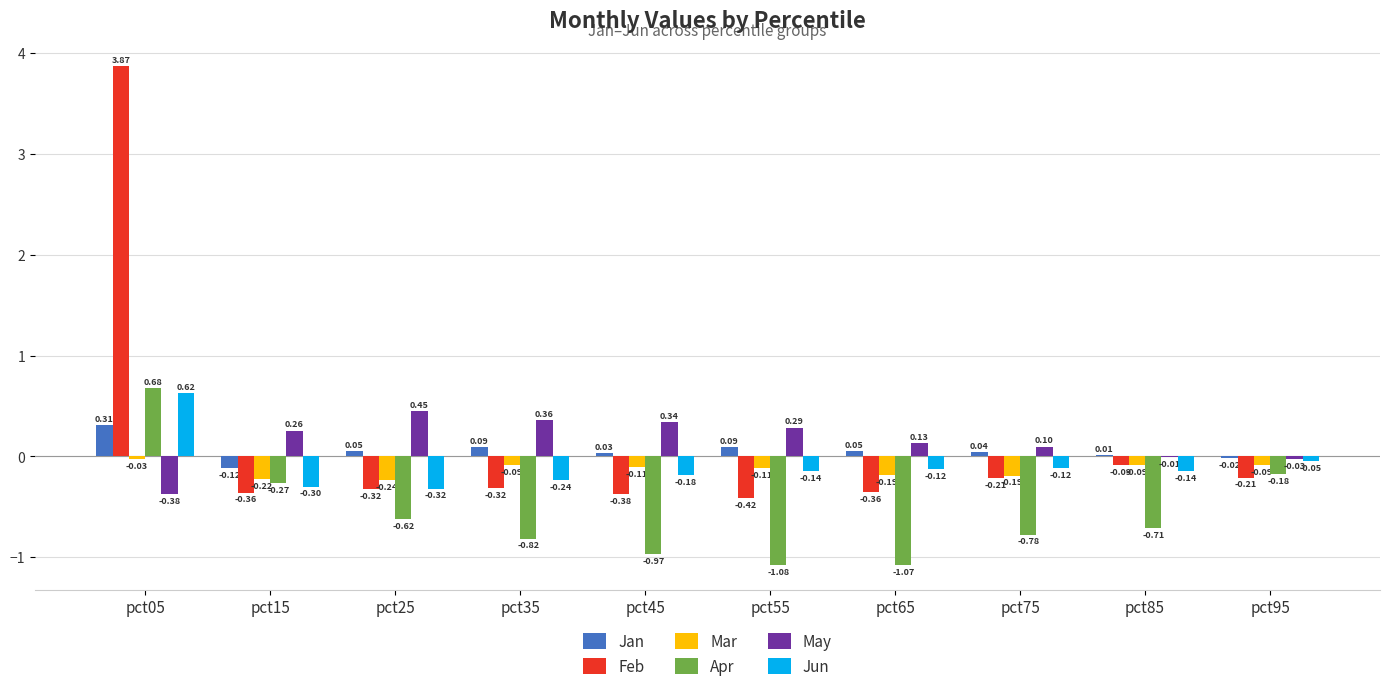

At which label does Jan reach its peak?

pct05